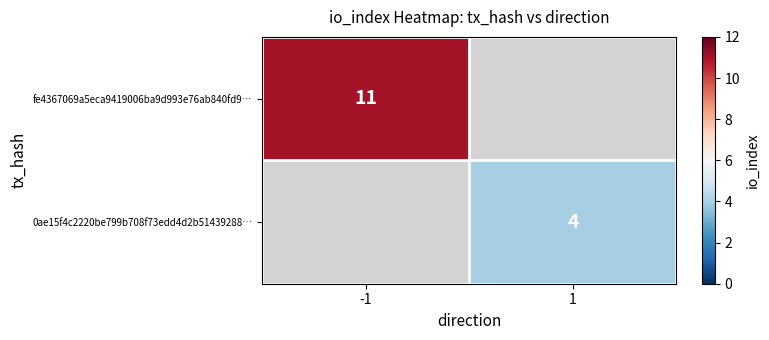

What is the minimum value shown in the chart?

4.0